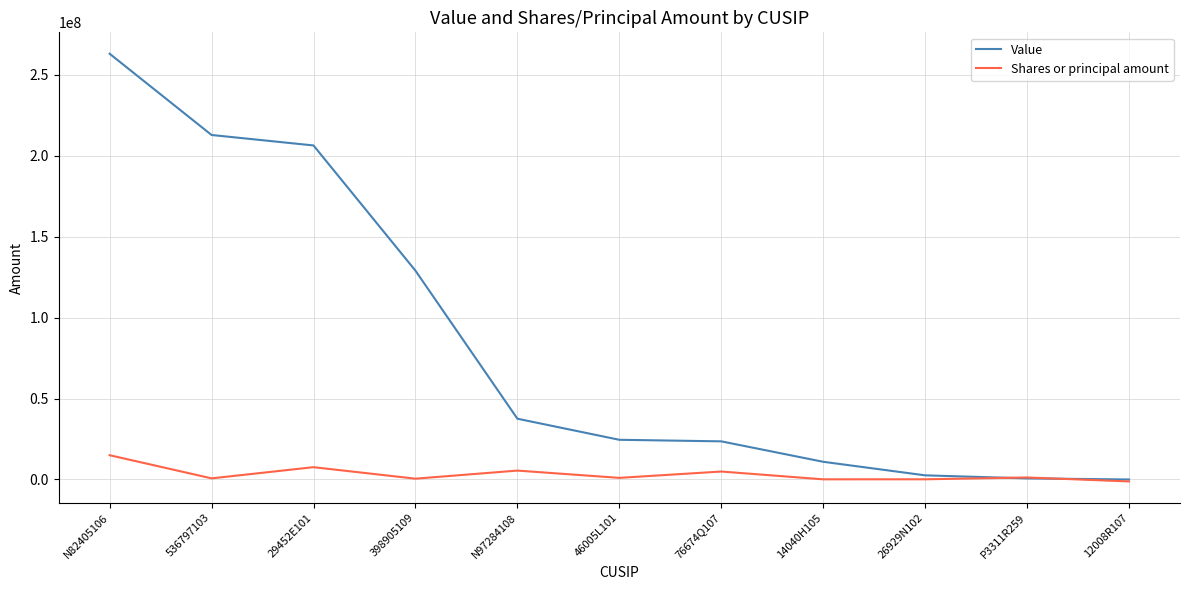

What is the approximate value of Value at N97284108?

37554526